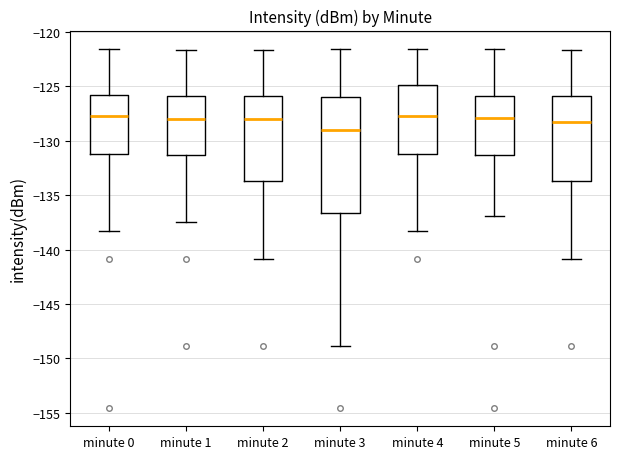

Which box is the tallest, from its lower edge to its upper edge?

minute 3